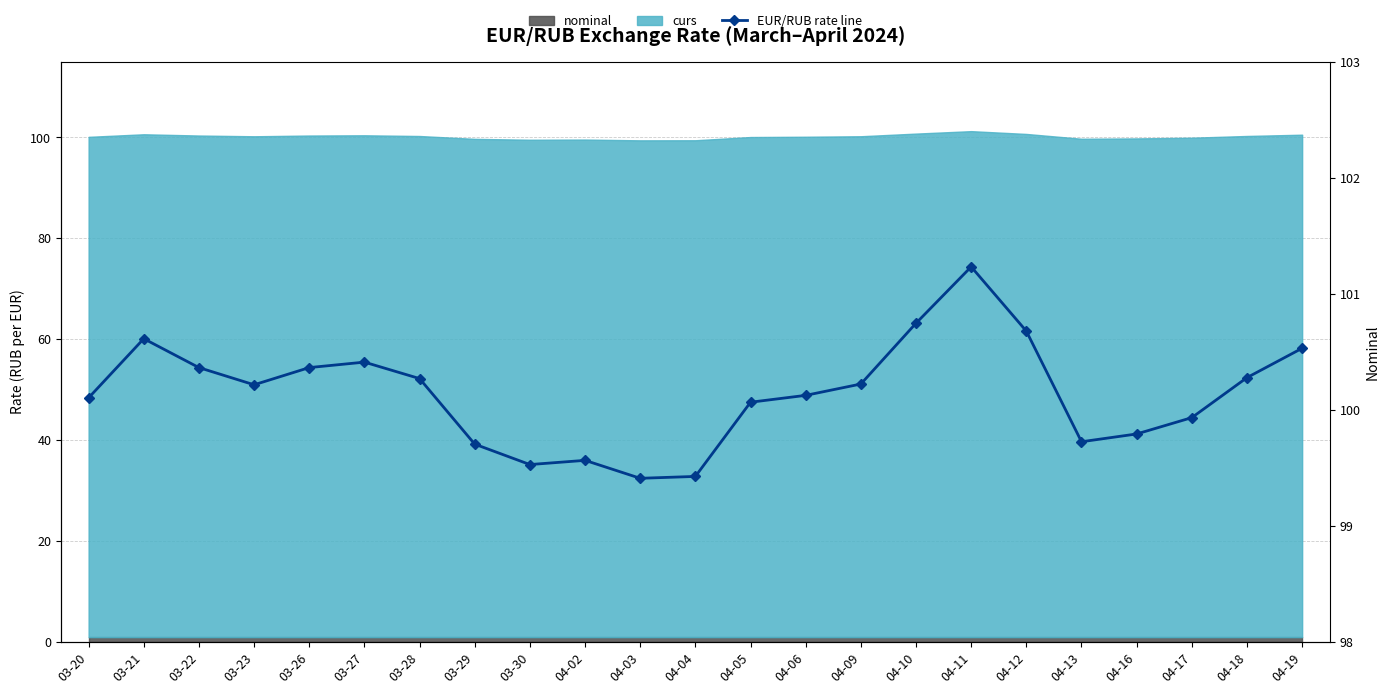

What position from the right is 03-20?

23